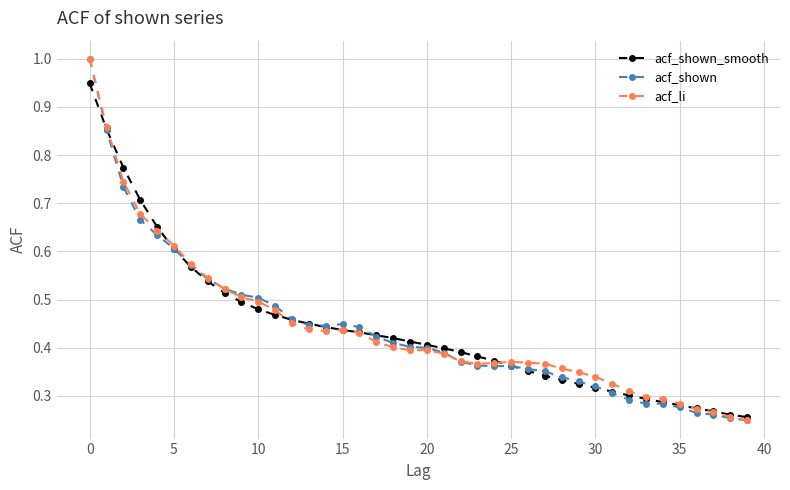

At how many categories does at least one series exceed 0?

40